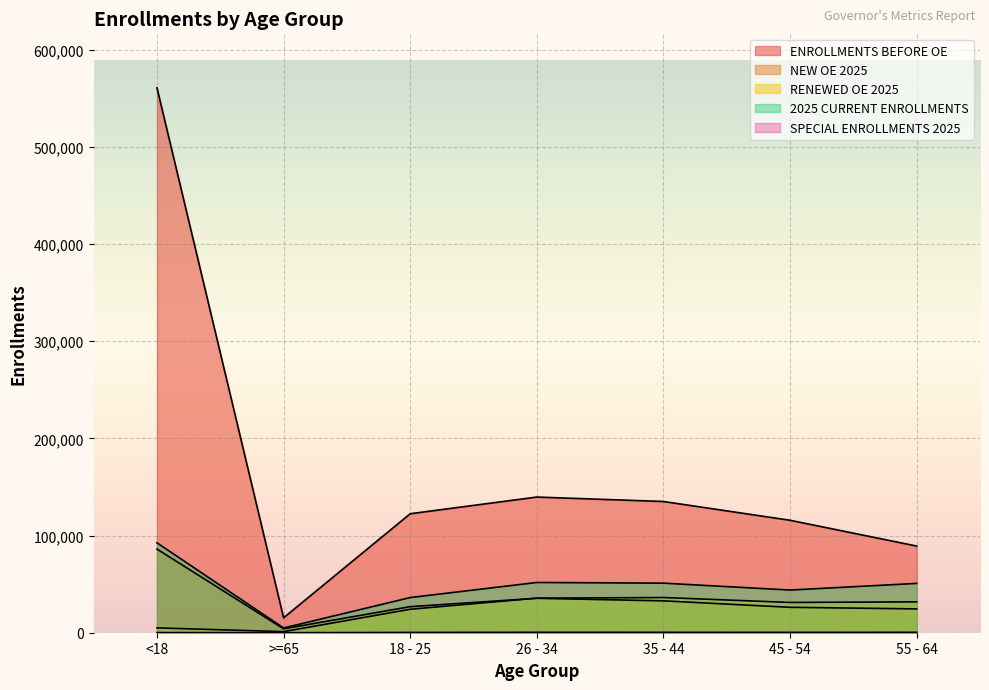

At how many categories does at least one series exceed 446701?

1